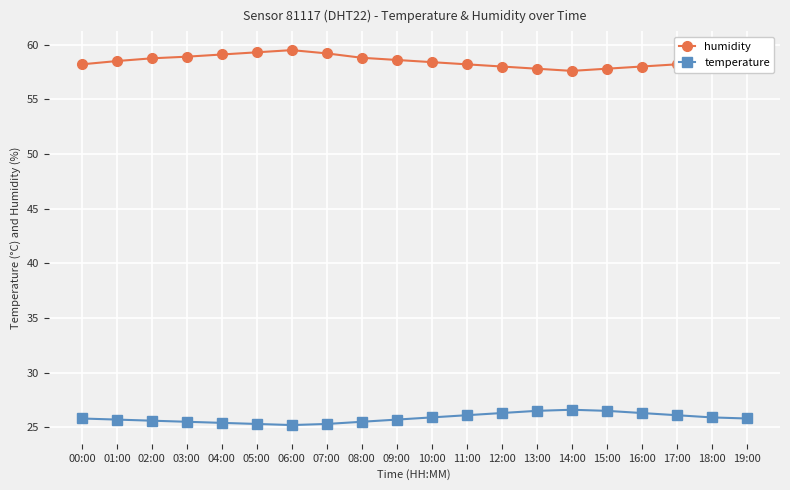

What position from the left is 02:00?

3